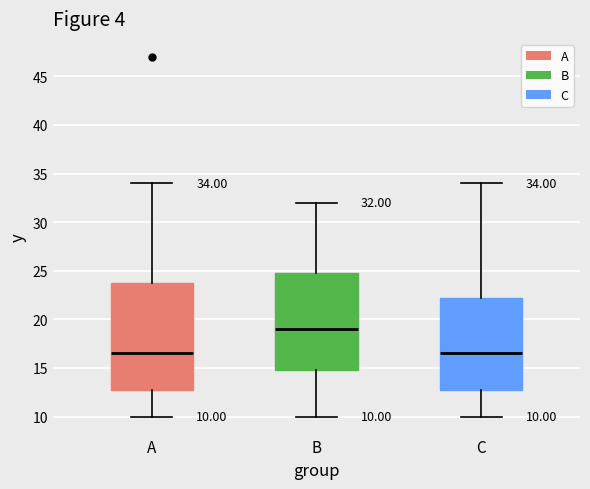

Which box has the highest median line?

B